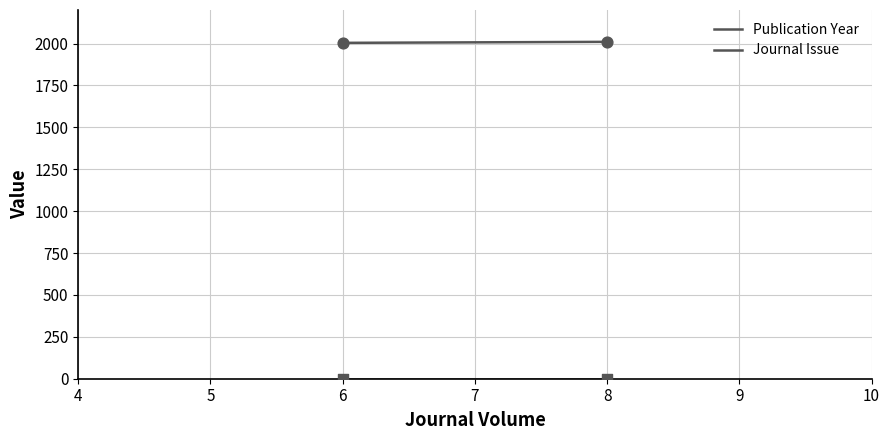

Which series contains the lowest Y value?

Journal Issue